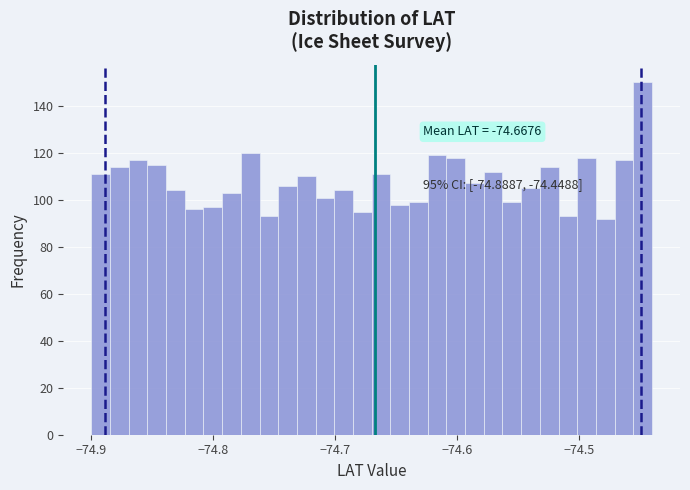

Read against the x-axis, roughly where is the centre of the tallest bar?

-74.45